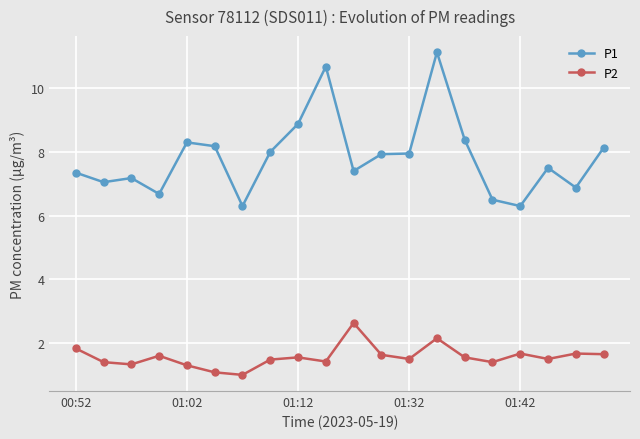

What is the maximum value for P1?

11.1